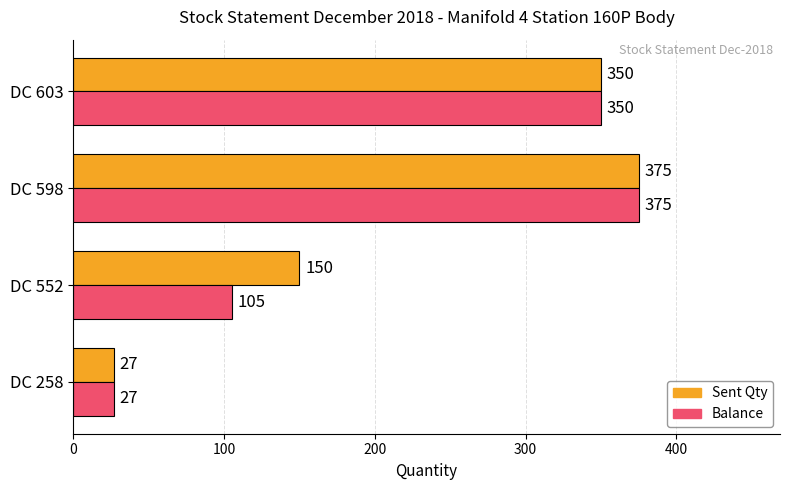

True or false: Balance has a value of 70 at DC 552.

False